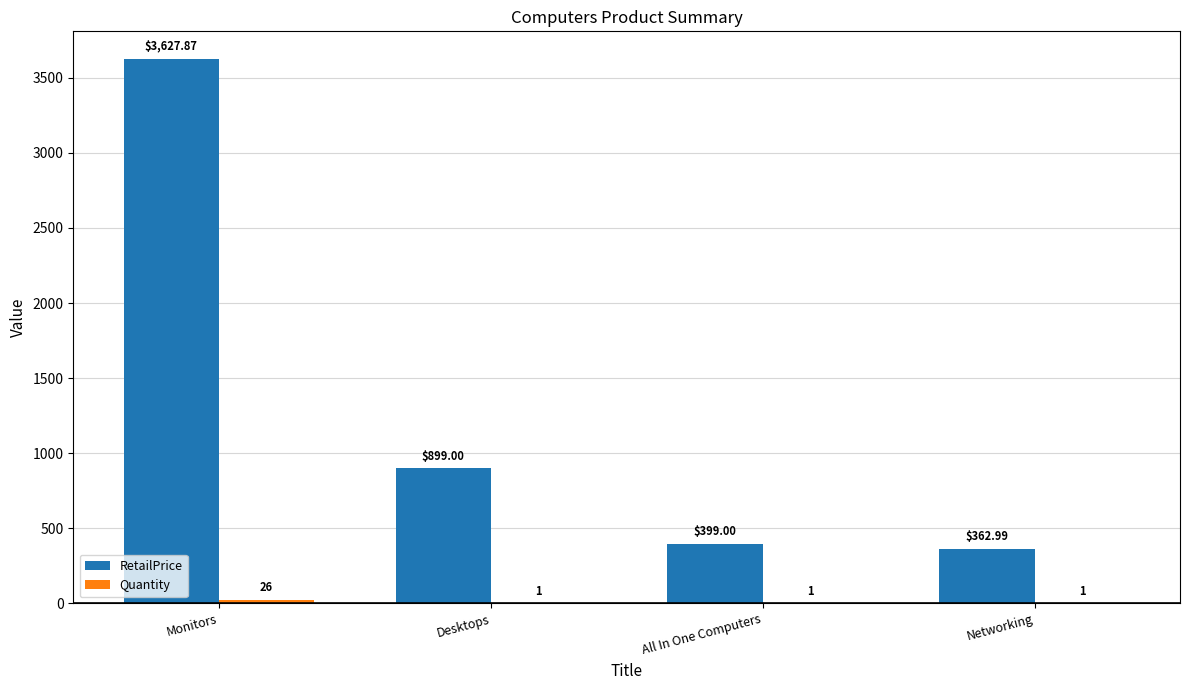

Which series has the largest total across all categories?

RetailPrice